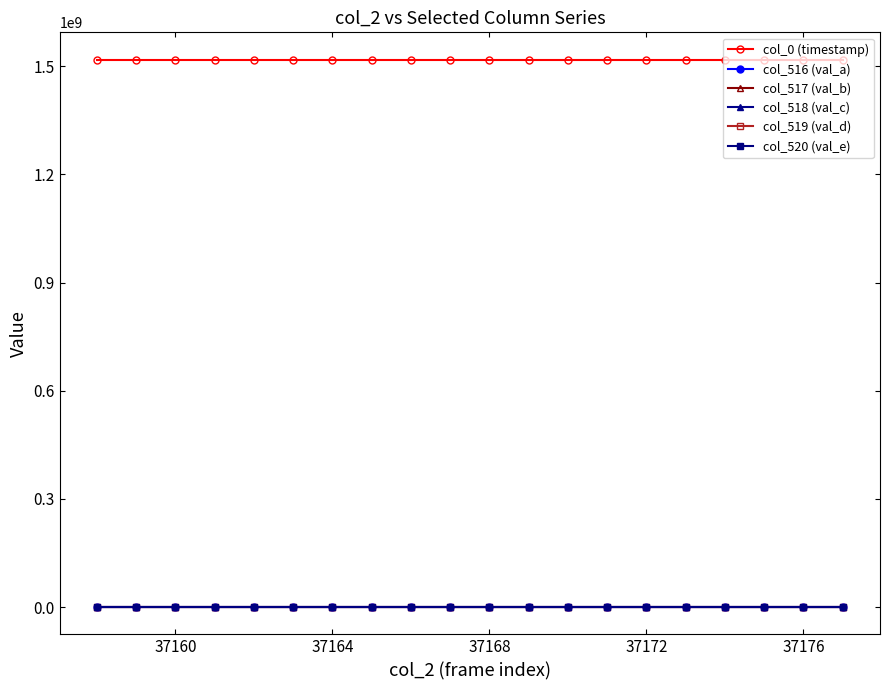

What is the maximum value shown in the chart?

1518239075.9